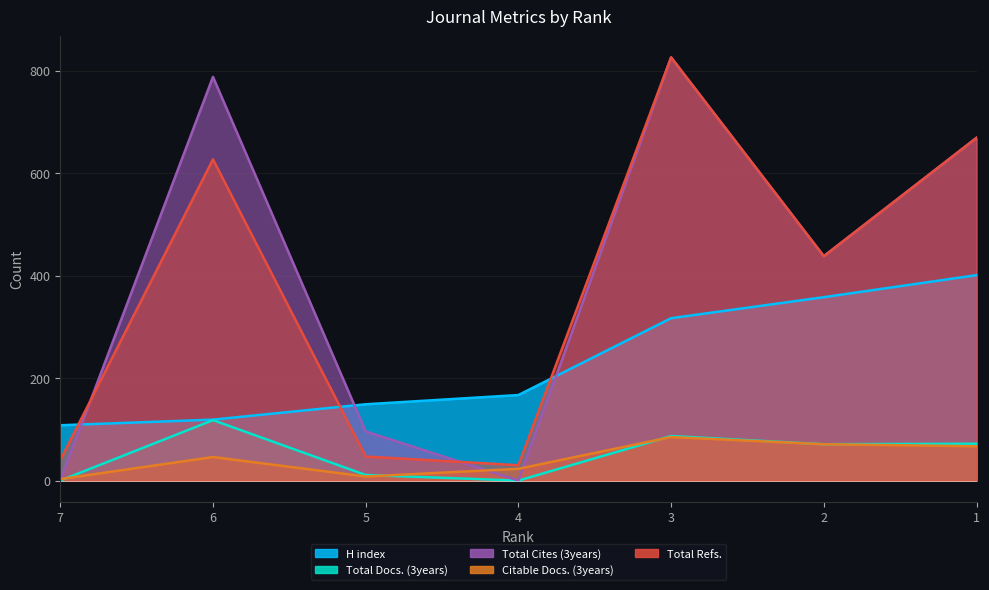

At 3, list the series in order from largest to smallest.

Total Cites (3years), Total Refs., H index, Total Docs. (3years), Citable Docs. (3years)